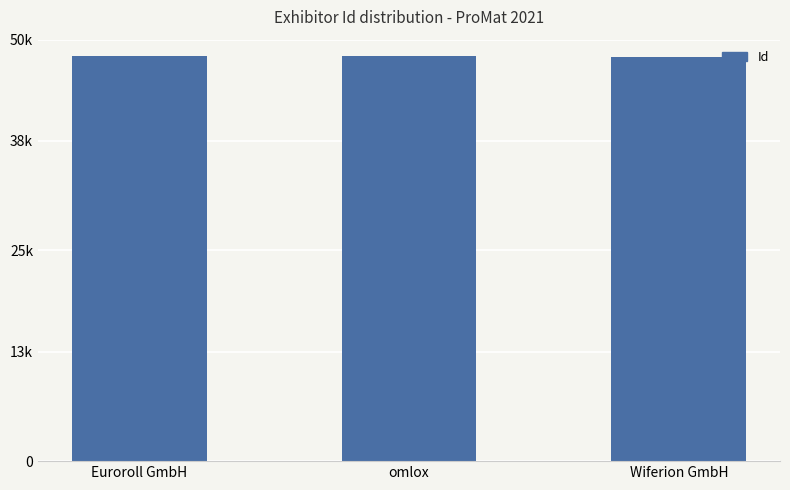

What is the maximum value shown in the chart?

48062